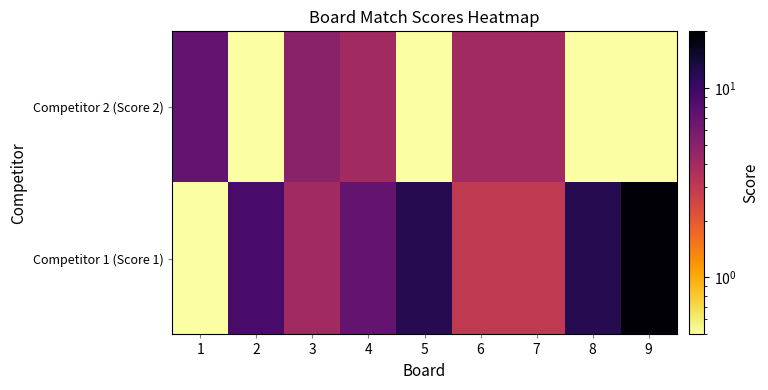

What is the maximum value shown in the chart?

19.0